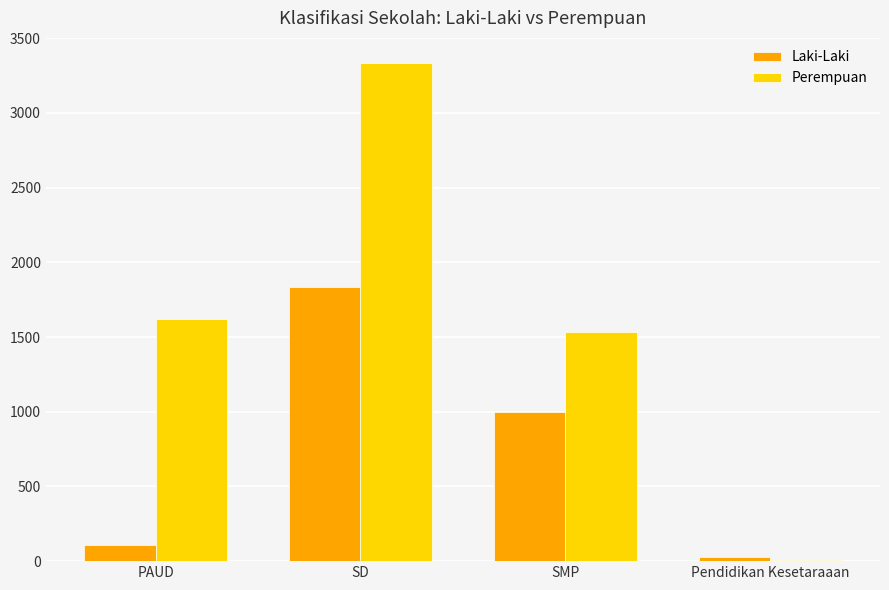

Reading left to right, what are all the values shown in this chart?

Laki-Laki: PAUD=111	SD=1835	SMP=999	Pendidikan Kesetaraaan=26
Perempuan: PAUD=1620	SD=3335	SMP=1536	Pendidikan Kesetaraaan=10